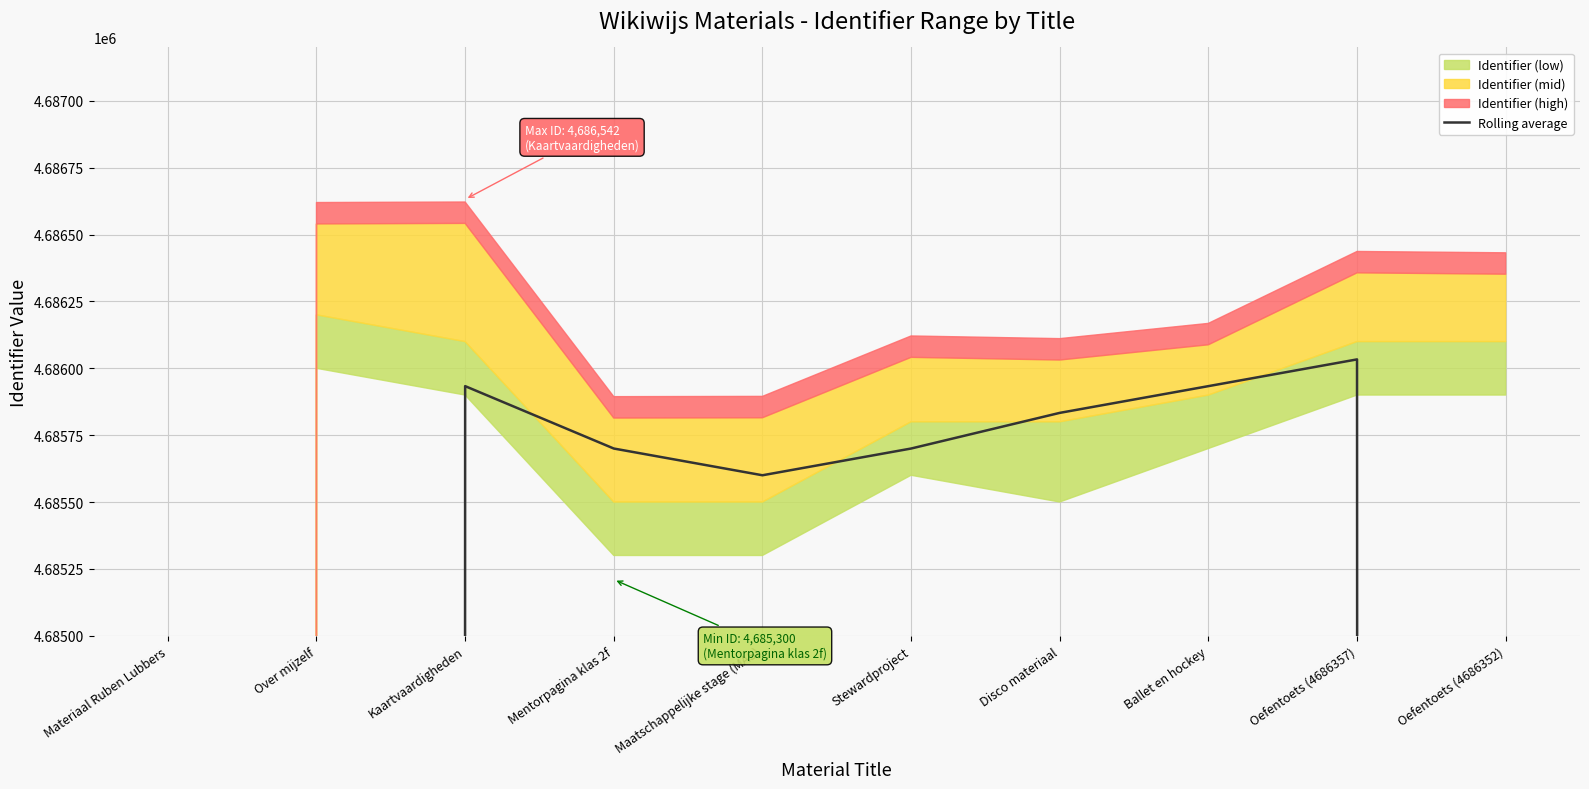

Where does the data first go above 4685700?

Kaartvaardigheden